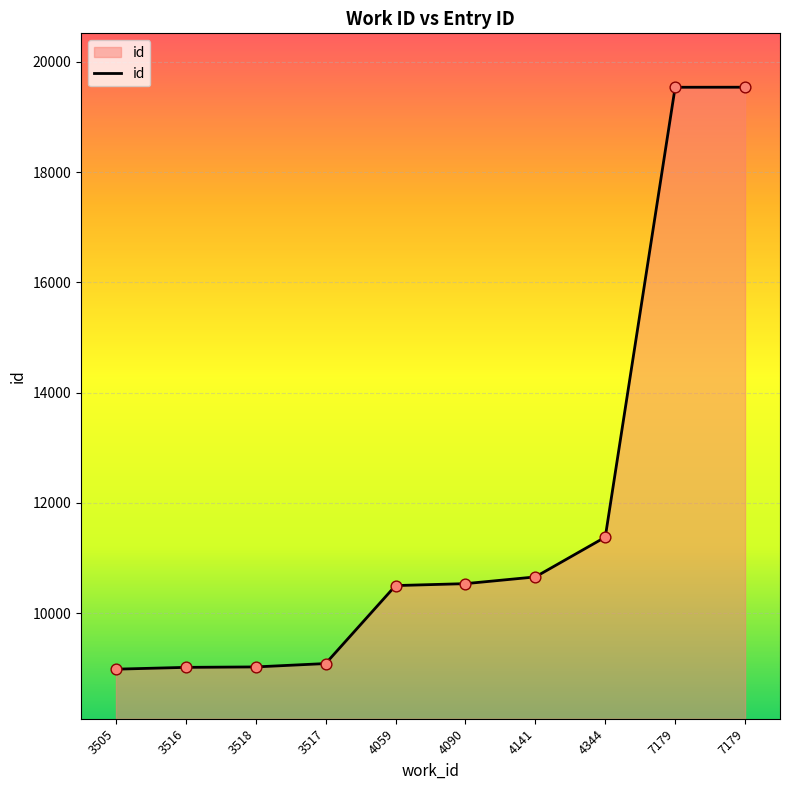

What is the ratio of the value at 4090 to the value at 4344?

0.9